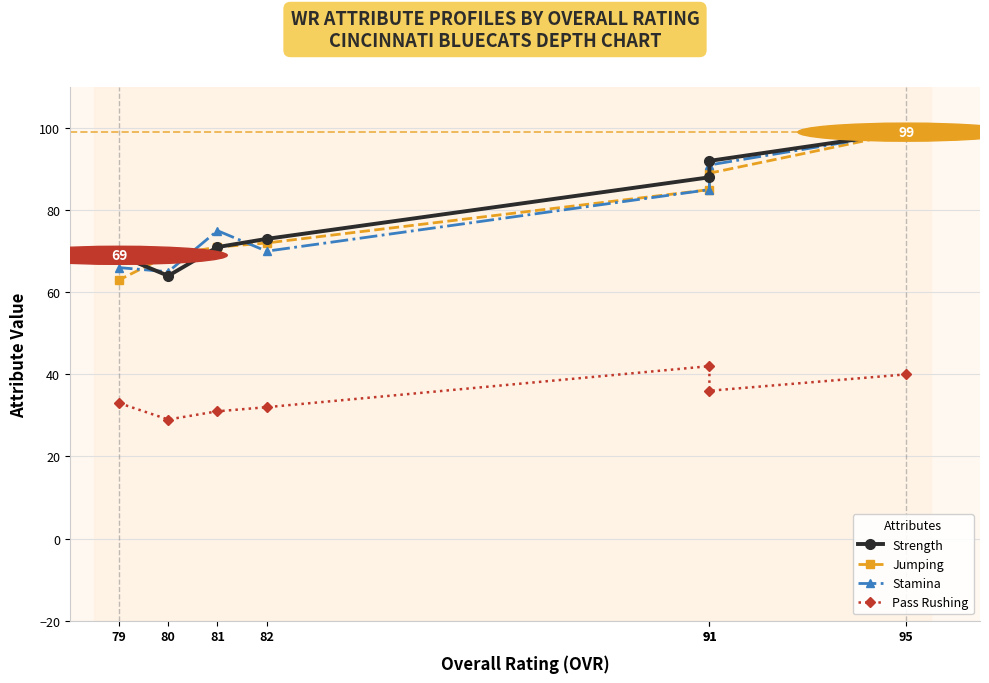

Which series ends up on top after the final intersection of Stamina and Strength?

Strength